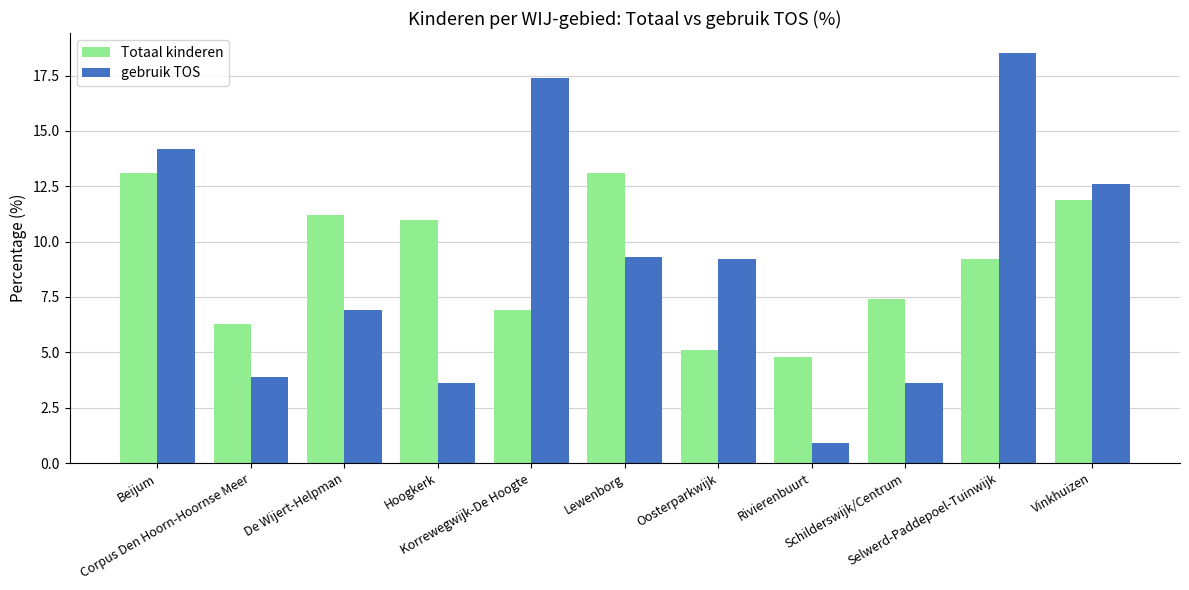

At how many categories does at least one series exceed 8?

8